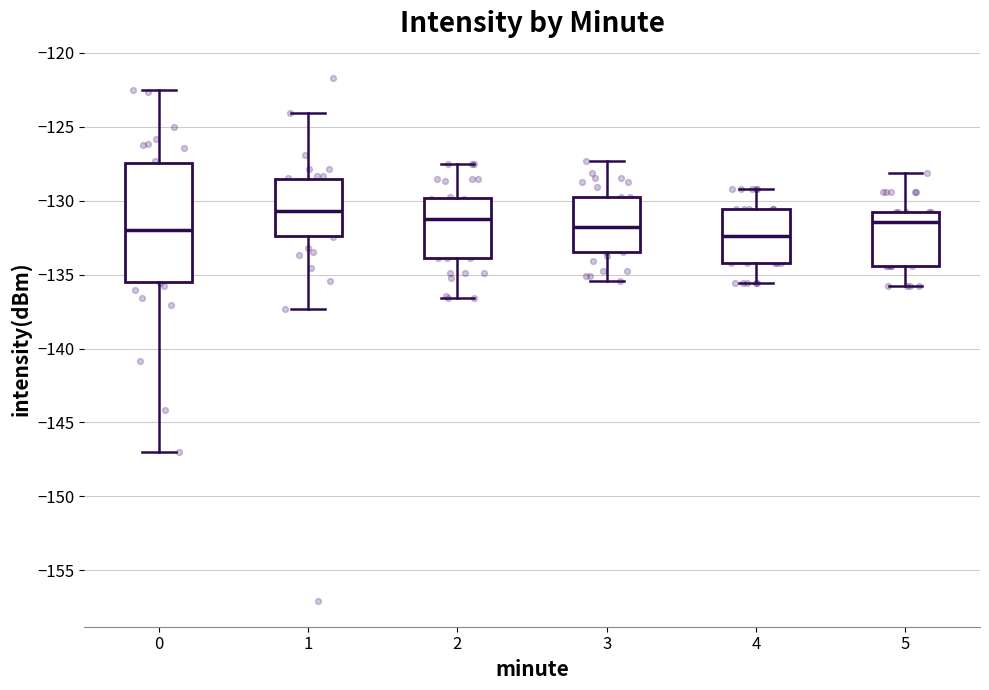

Where does the upper whisker of the box at x = 0 end on the y-axis? The values are not printed on the chart, so give them approximately, as read against the axis.

-122.5